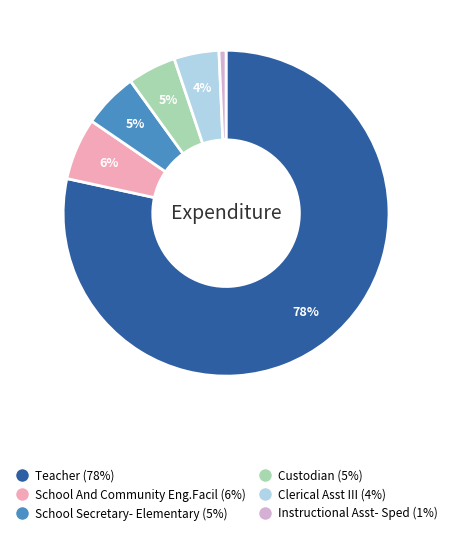

Which slice is the largest?

Teacher